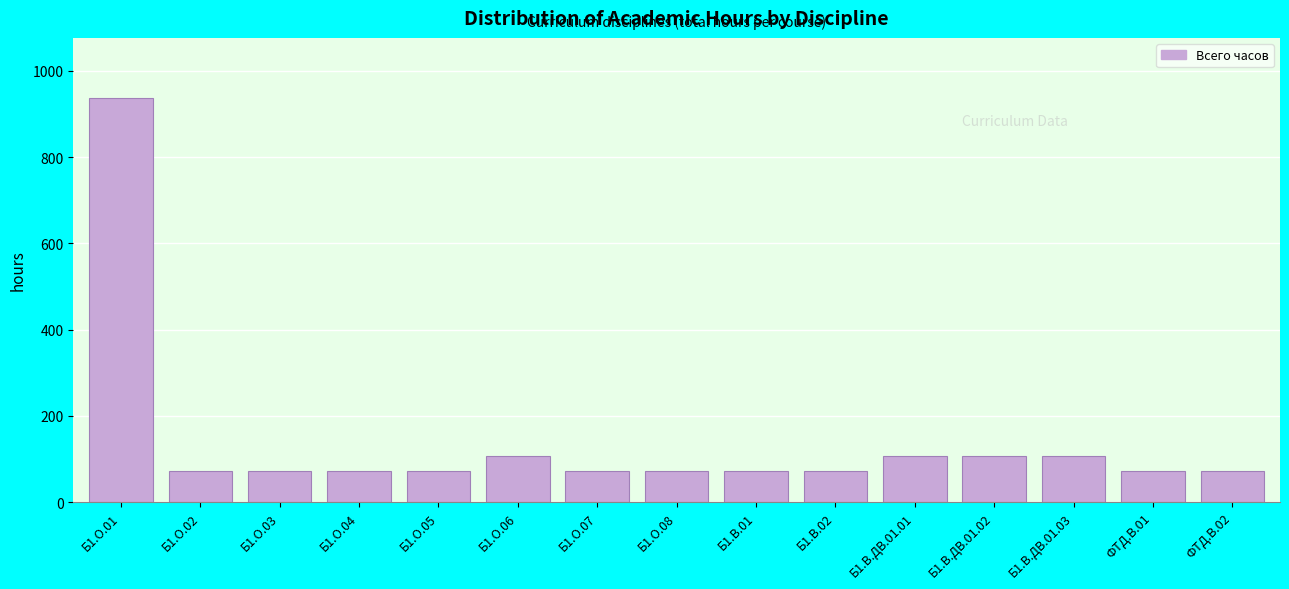

Reading left to right, what are all the values shown in this chart?

936	72	72	72	72	108	72	72	72	72	108	108	108	72	72